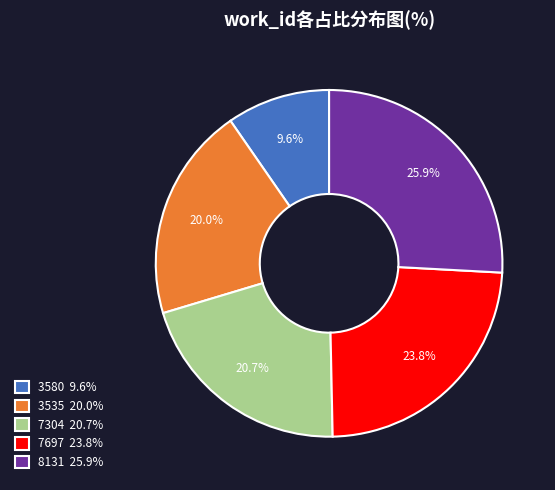

To the nearest percent, what is the difference between the largest and smallest slice percentages?

16%